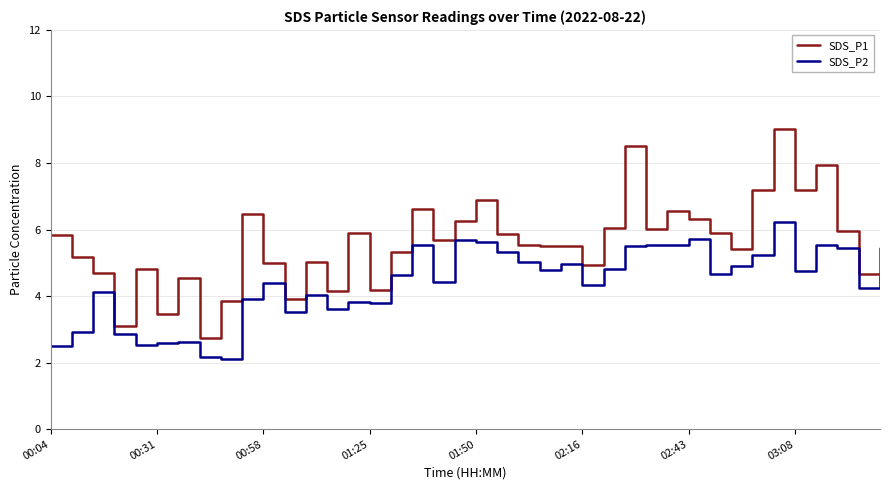

What is the minimum value shown in the chart?

2.1